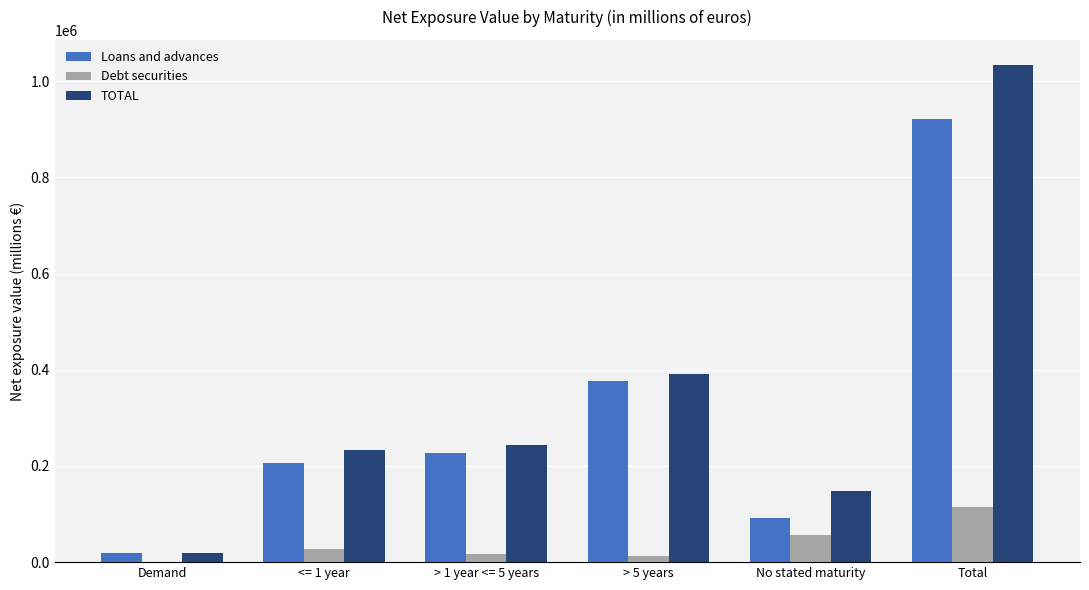

At which label does Loans and advances reach its peak?

Total